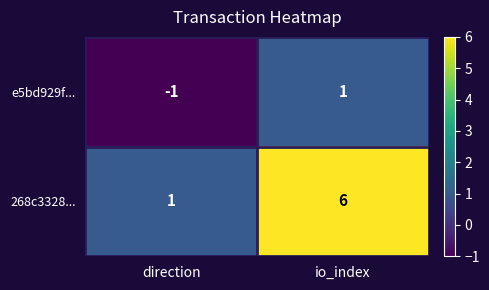

Reading right to left, transcribe all the data shown in this chart.

e5bd929f...: io_index=1	direction=-1
268c3328...: io_index=6	direction=1